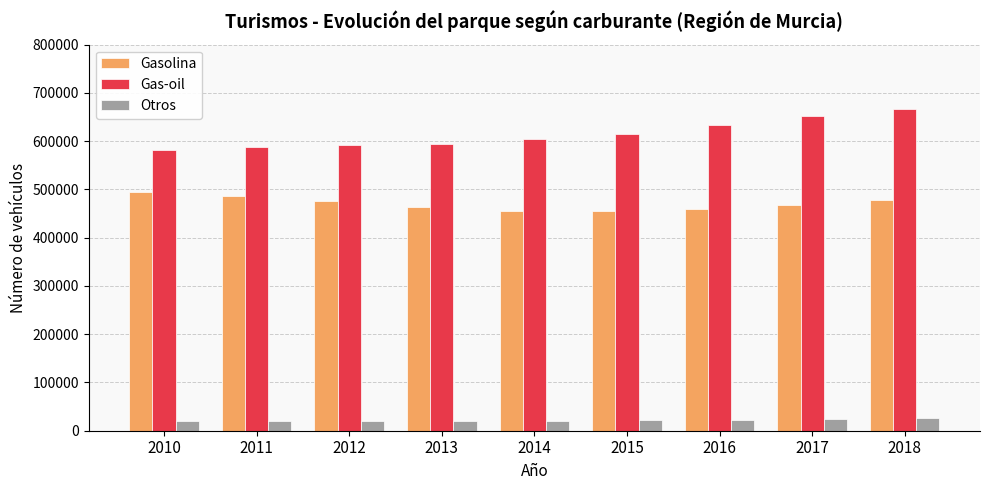

What is the lowest value of the Gas-oil series?

580946